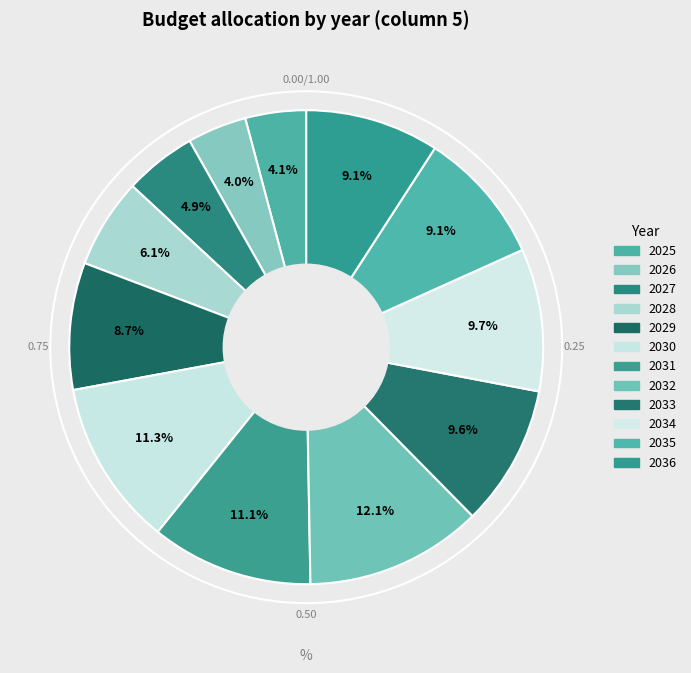

How many slices are in this pie chart?

12